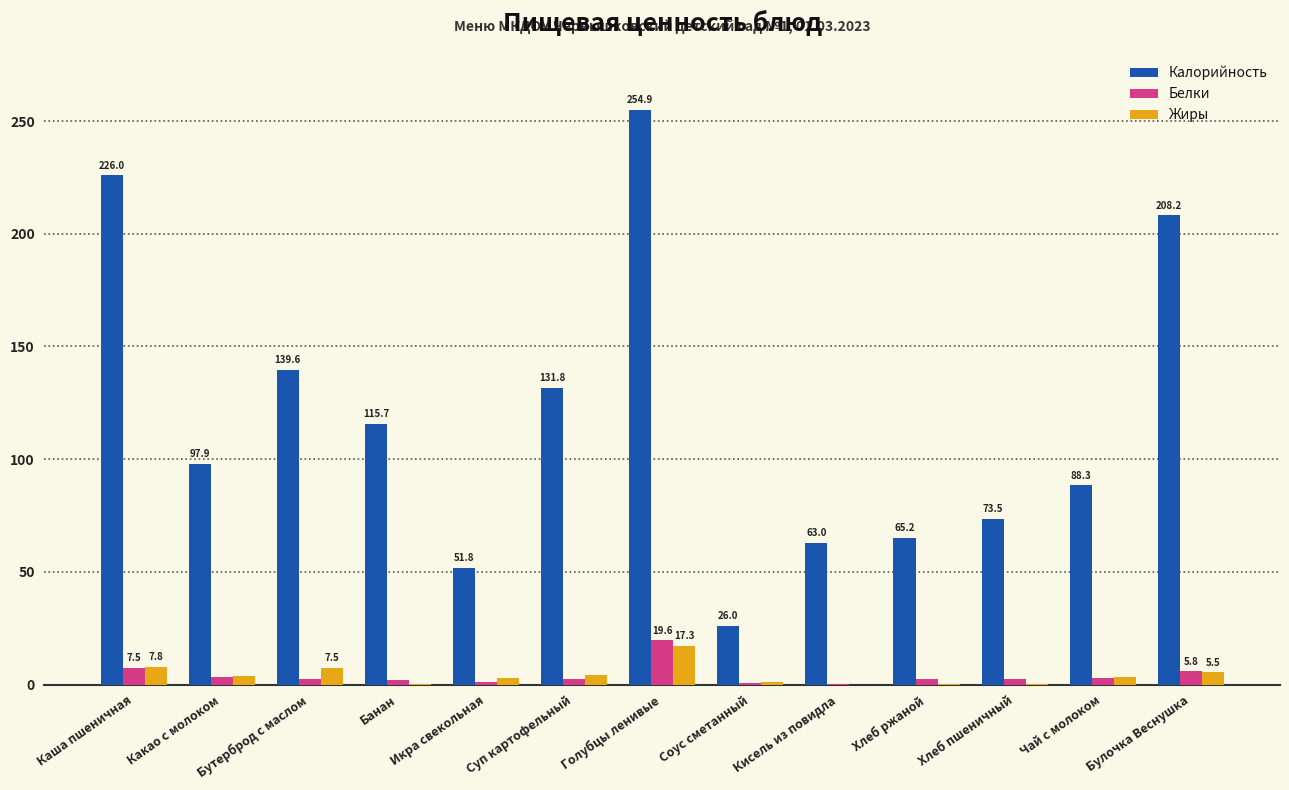

Between Кисель из повидла and Булочка Веснушка, which series saw the biggest shift?

Калорийность